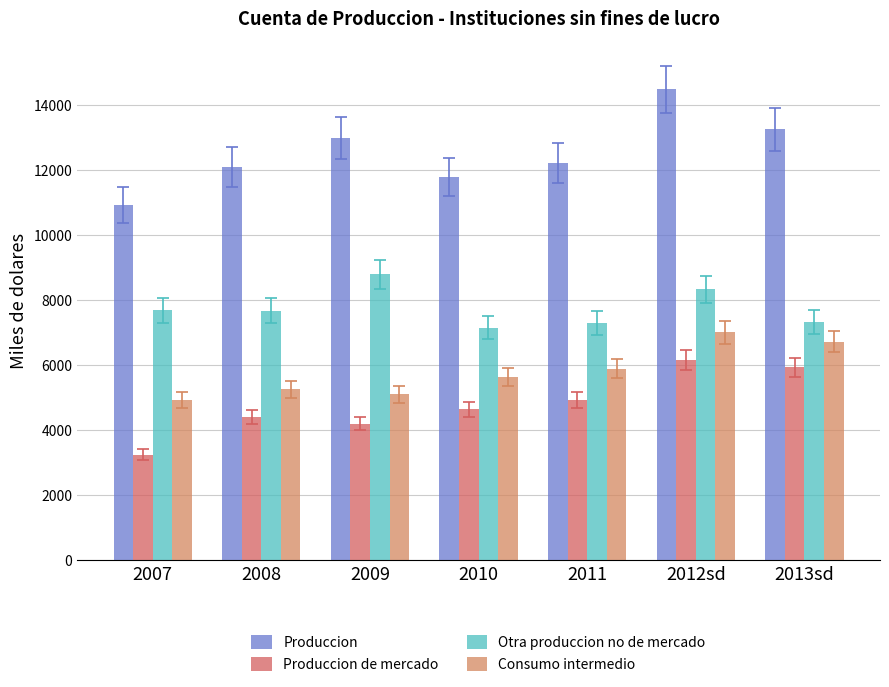

What is the spread (max minus min) of values at 2010?

7144